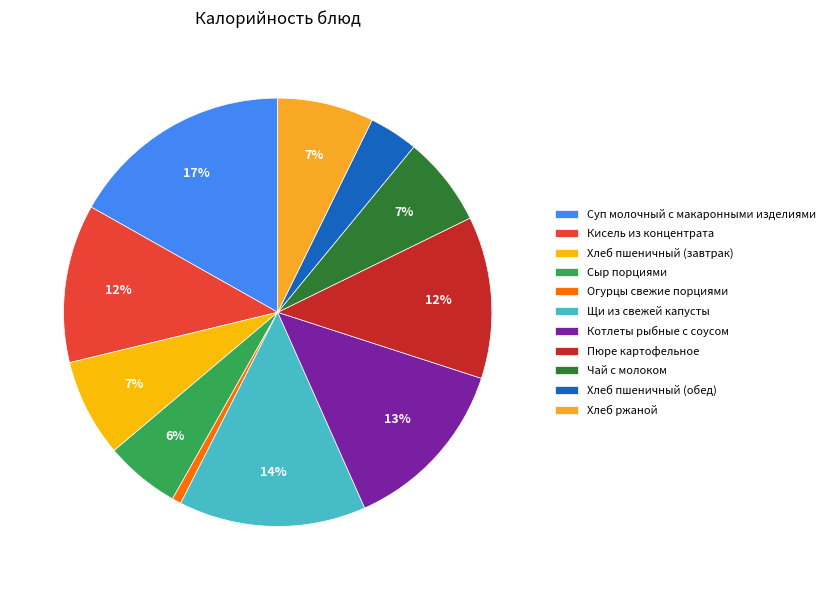

To the nearest percent, what is the difference between the largest and smallest slice percentages?

16%